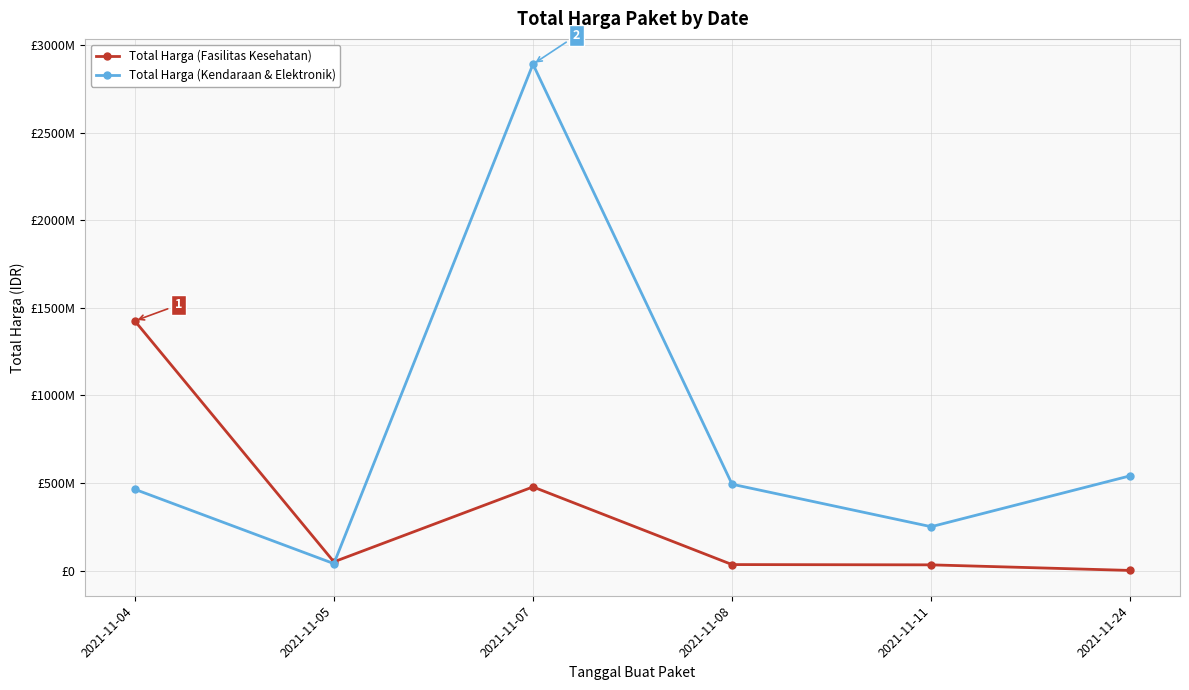

Where is Total Harga (Kendaraan & Elektronik) nearest to the value 1465781000?

2021-11-24